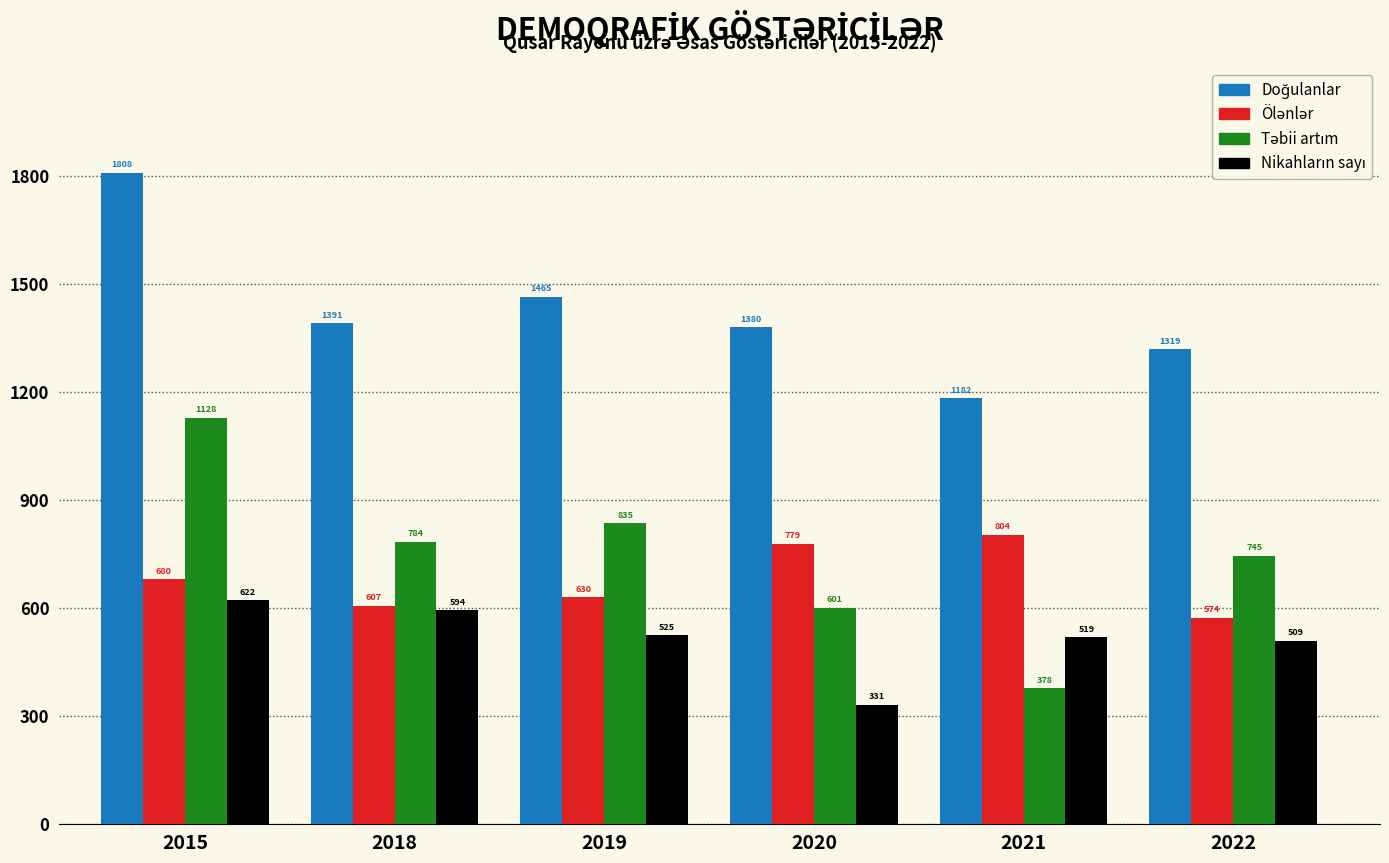

What is the spread (max minus min) of values at 2021?

804